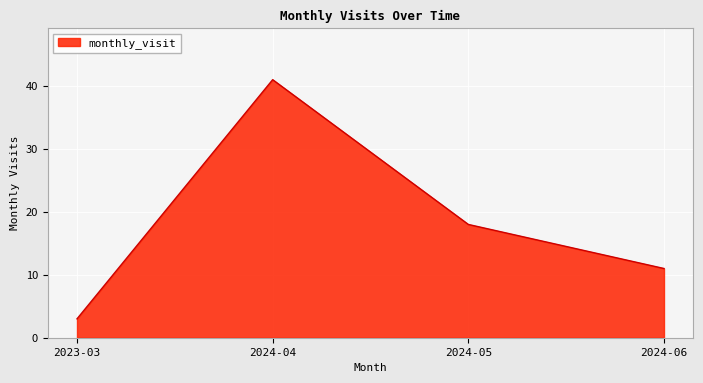

How many values are between 11 and 41?

3